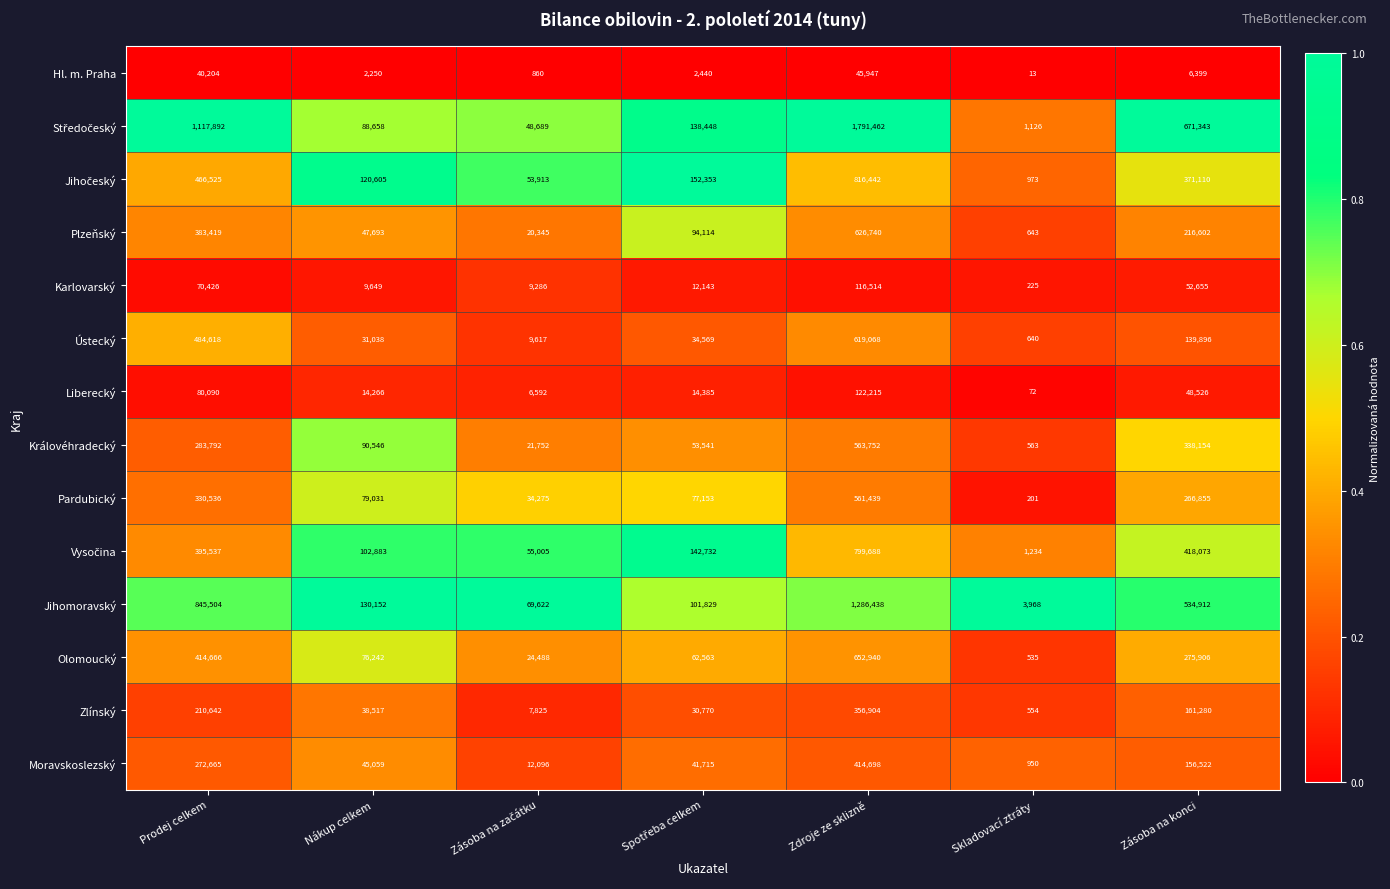

At how many categories does at least one series exceed 472595?

3